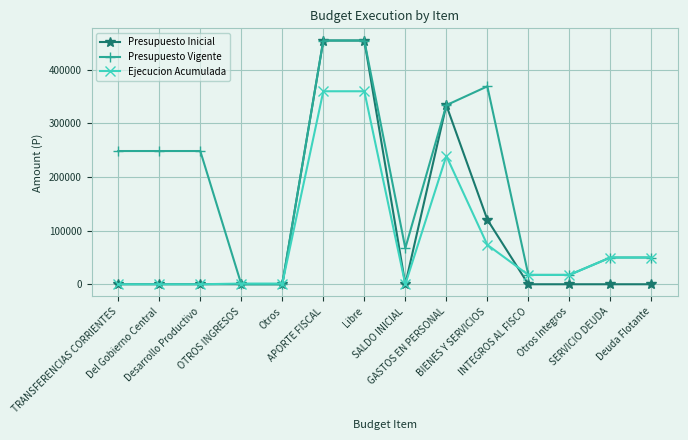

At how many categories does at least one series exceed 265975?

4